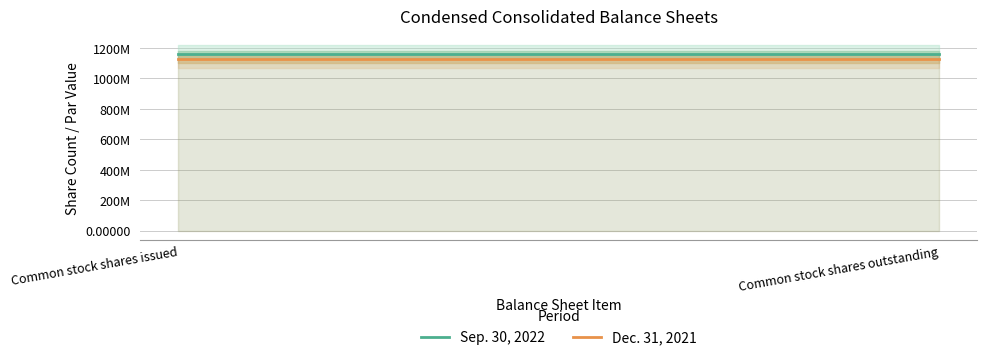

Between Common stock shares issued and Common stock shares outstanding, which series saw the biggest shift?

Sep. 30, 2022